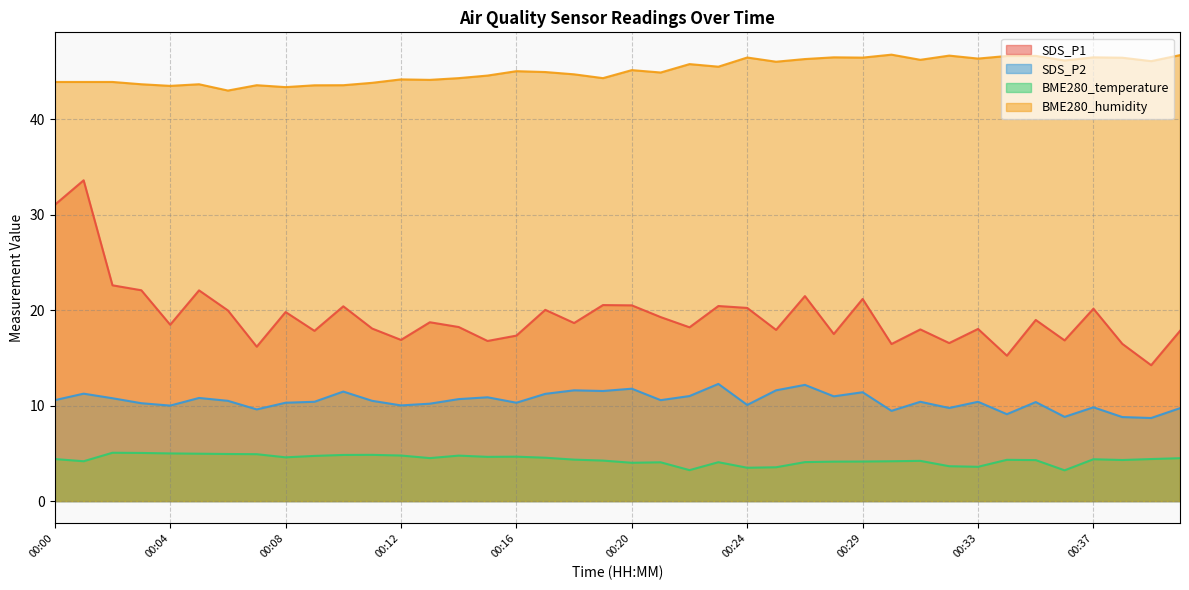

How many lines are shown in the chart?

4